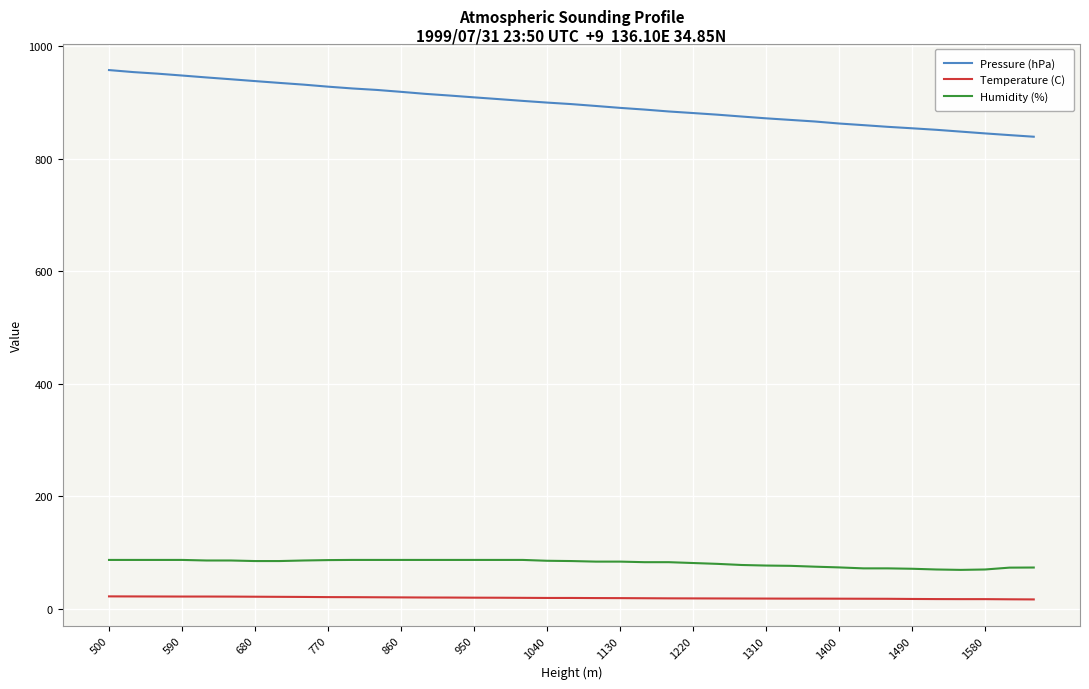

True or false: Temperature (C) and Humidity (%) cross at least once.

False